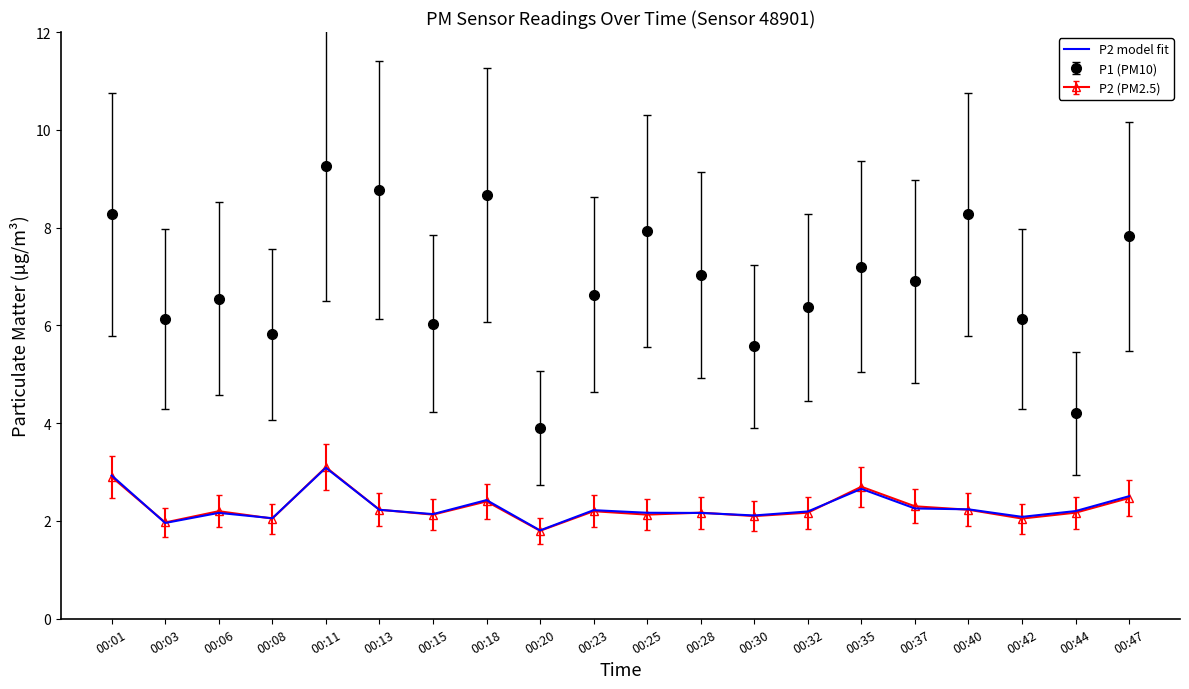

Count the number of categories in the chart.

20